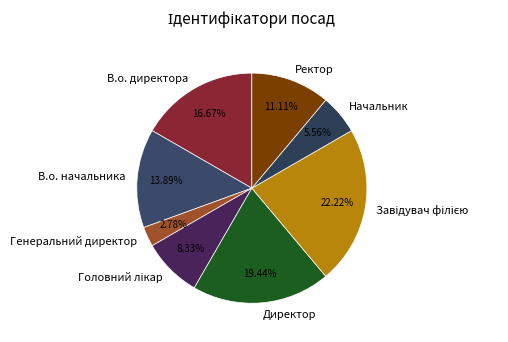

Is Ректор the majority of the pie?

No